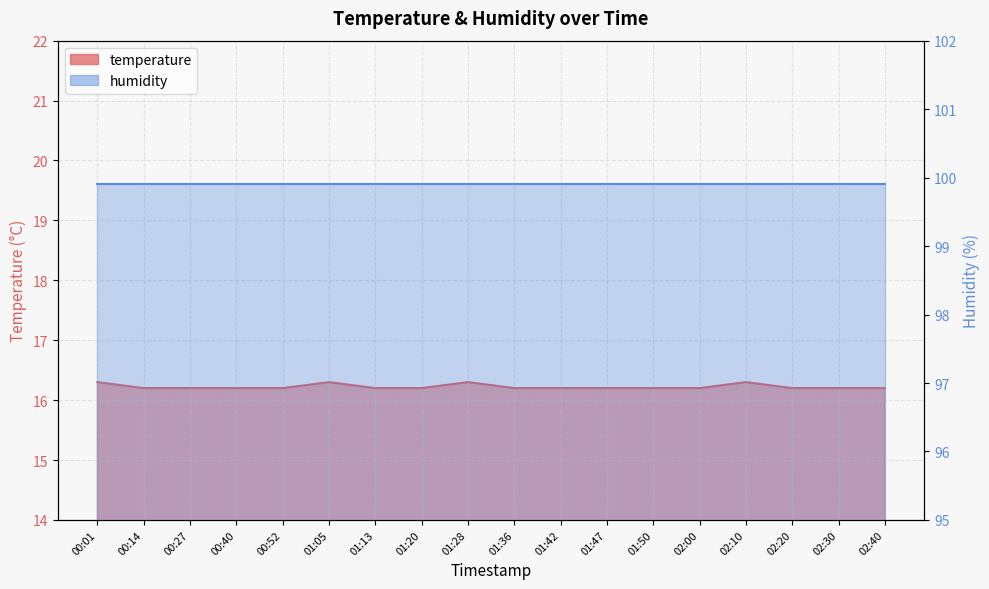

How many interior local peaks (higher than both neighbors) does the data have?

3